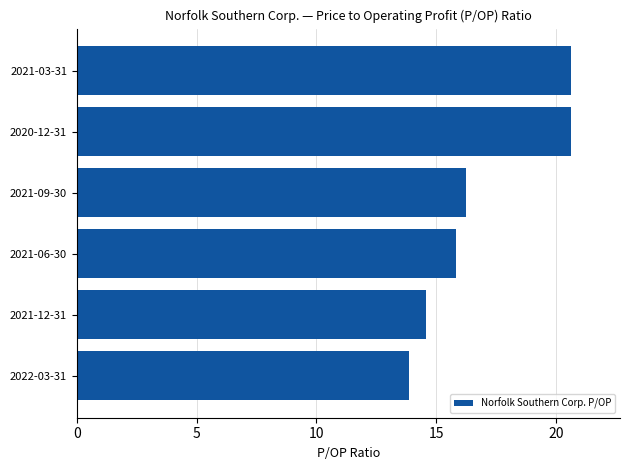

The chart shows a value of 20.6 at 2021-03-31. True or false?

True